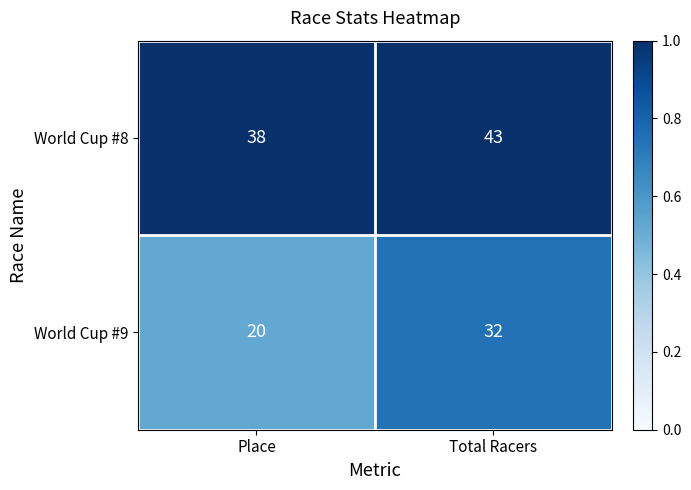

True or false: World Cup #8 has a value of 38 at Place.

True